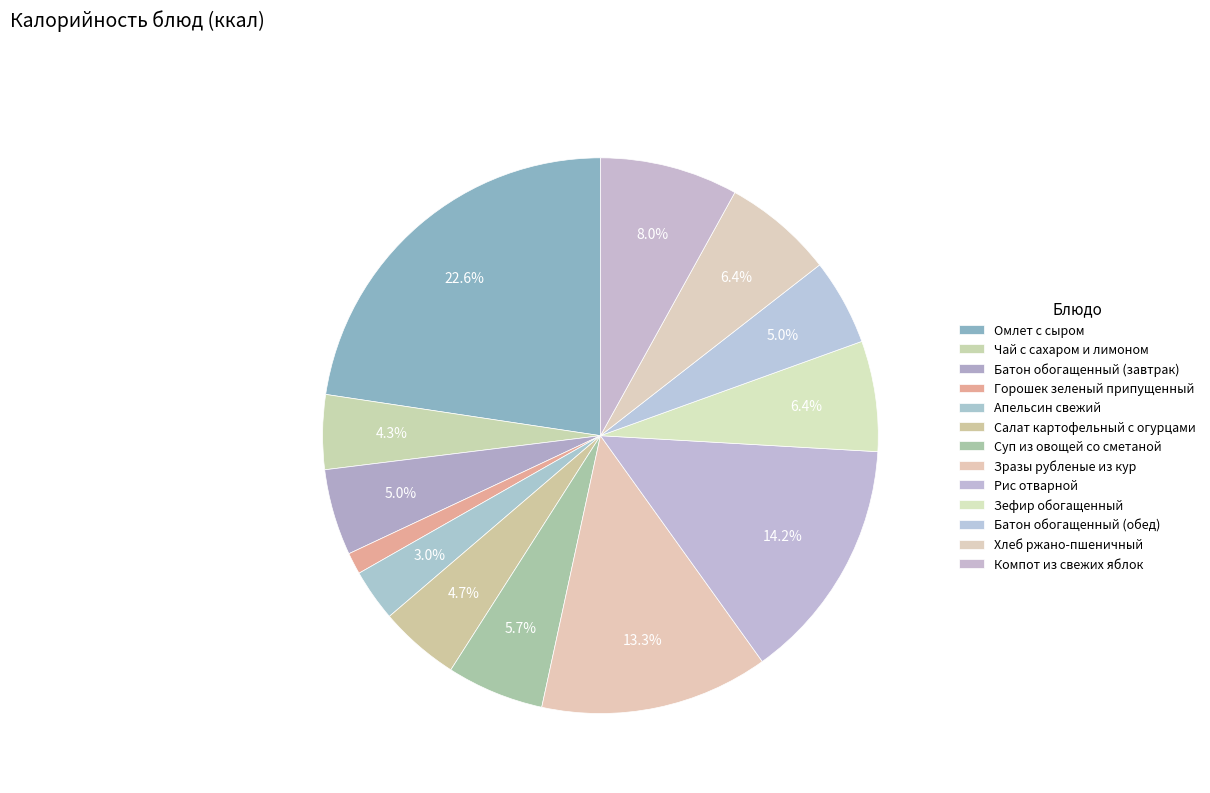

How many segments does this pie chart have?

13